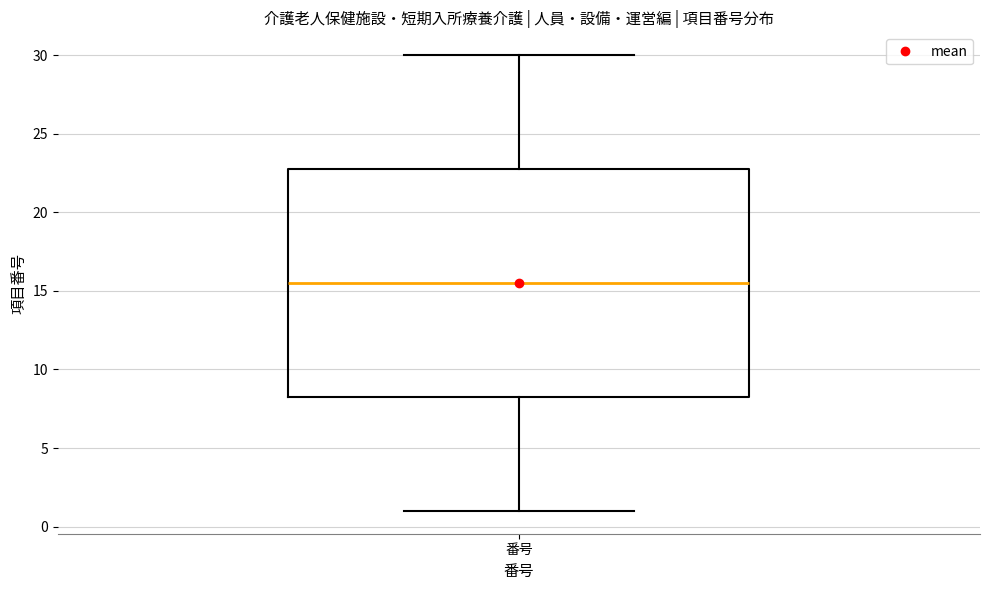

Where does the upper whisker of the box for 番号 end on the y-axis? The values are not printed on the chart, so give them approximately, as read against the axis.

30.0